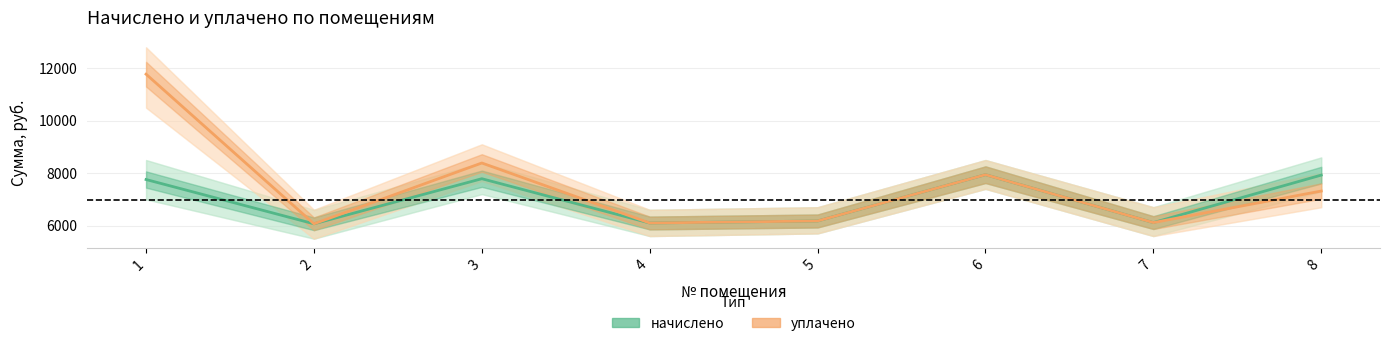

Reading right to left, transcribe all the data shown in this chart.

начислено: 7925.8	6113.3	7941.2	6174.7	6097.9	7787.5	6067.2	7756.8
уплачено: 7317.4	6113.3	7941.2	6174.7	6097.9	8387.5	6067.2	11776.6